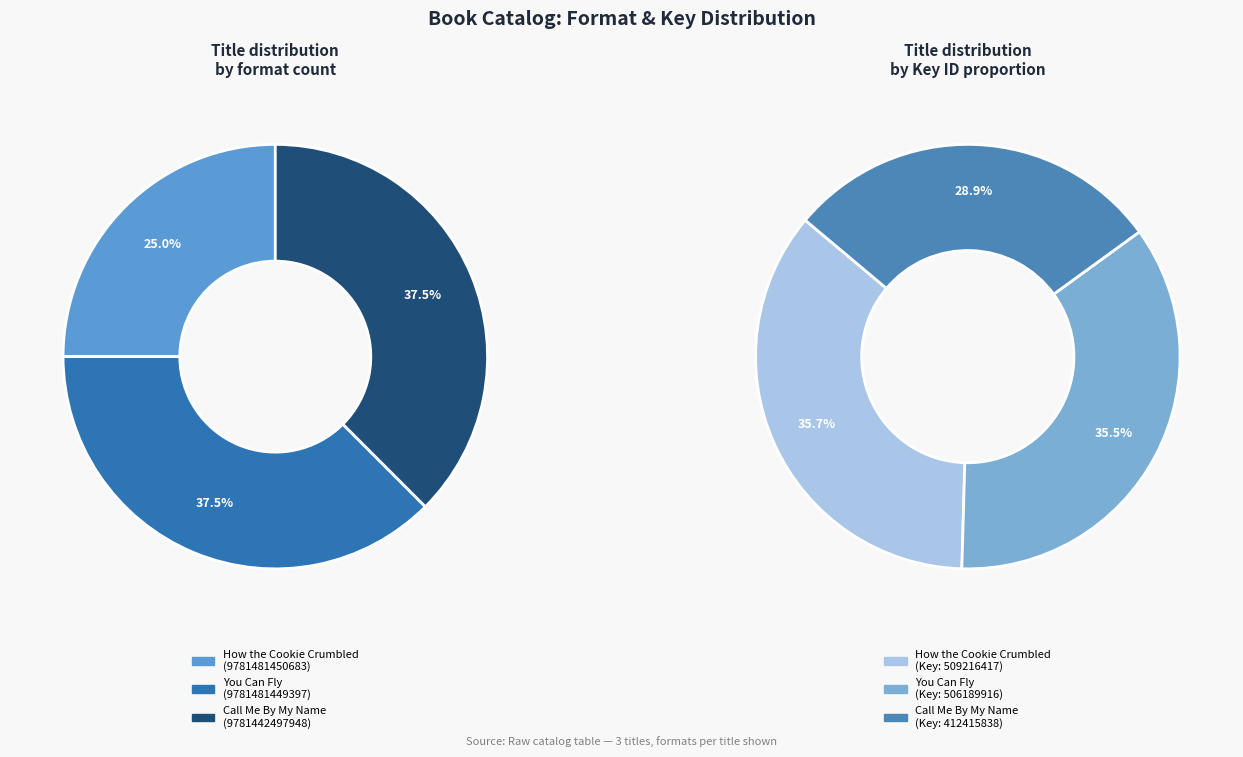

How many slices are in this pie chart?

3